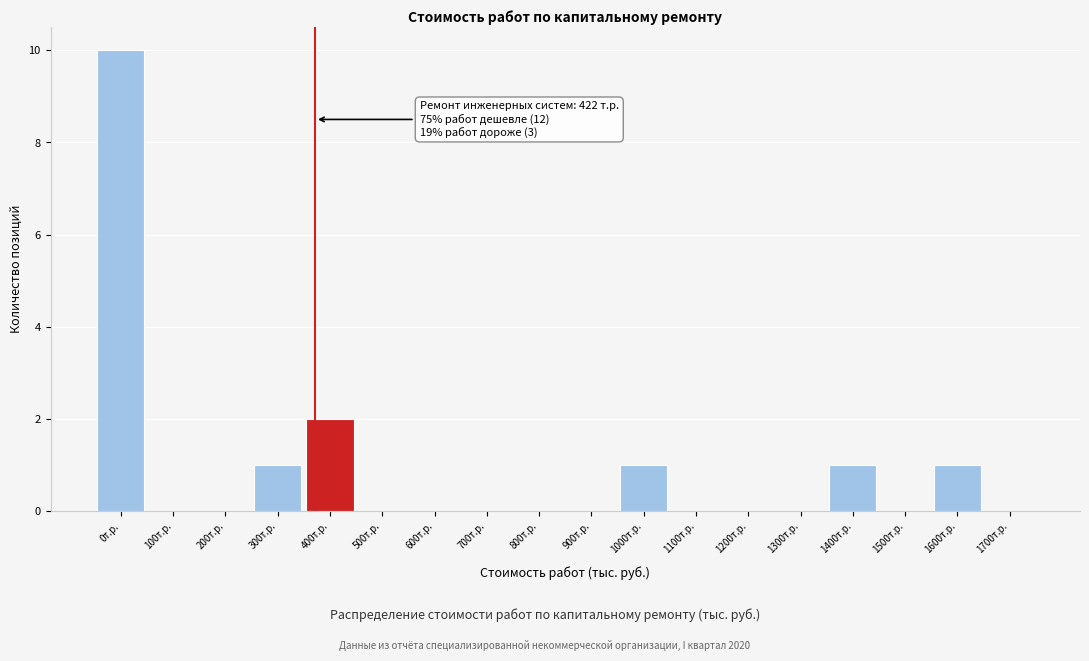

Reading left to right, extract all data points from this chart.

0т.р.=10	100т.р.=0	200т.р.=0	300т.р.=1	400т.р.=2	500т.р.=0	600т.р.=0	700т.р.=0	800т.р.=0	900т.р.=0	1000т.р.=1	1100т.р.=0	1200т.р.=0	1300т.р.=0	1400т.р.=1	1500т.р.=0	1600т.р.=1	1700т.р.=0